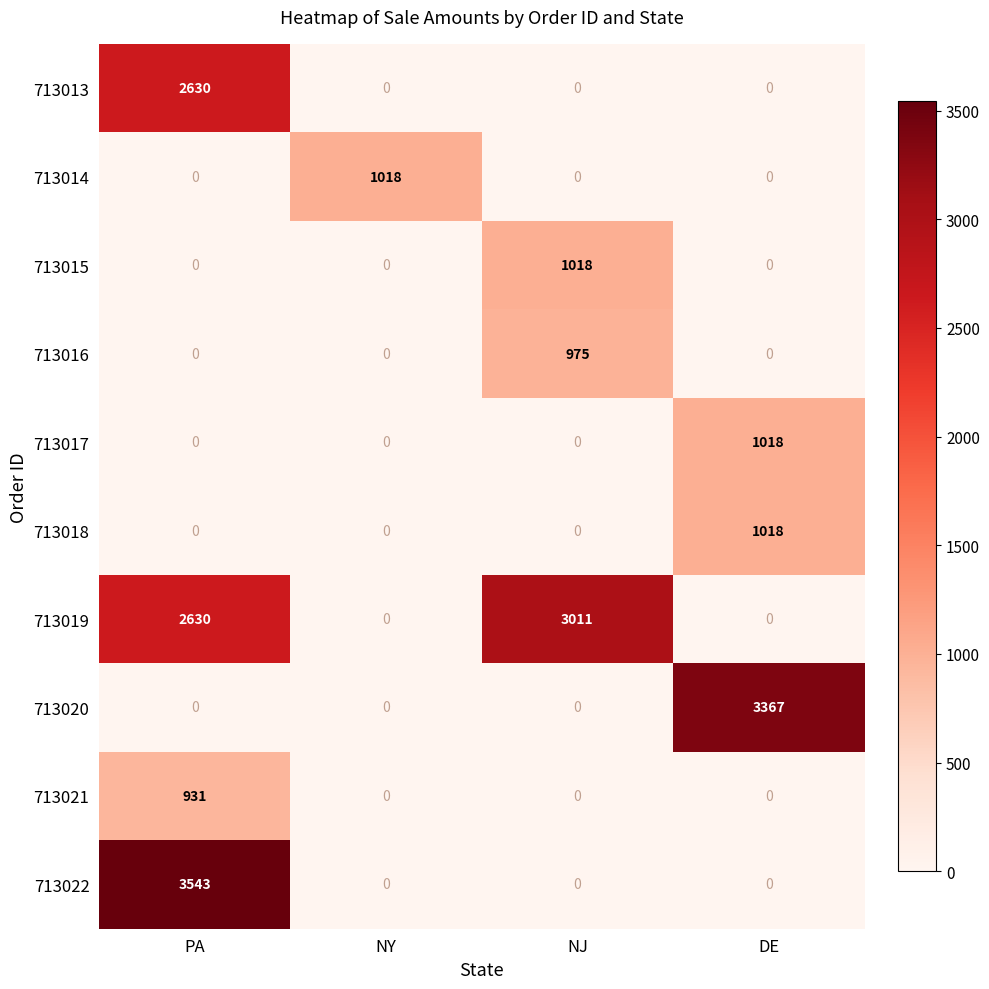

What is the maximum value shown in the chart?

3543